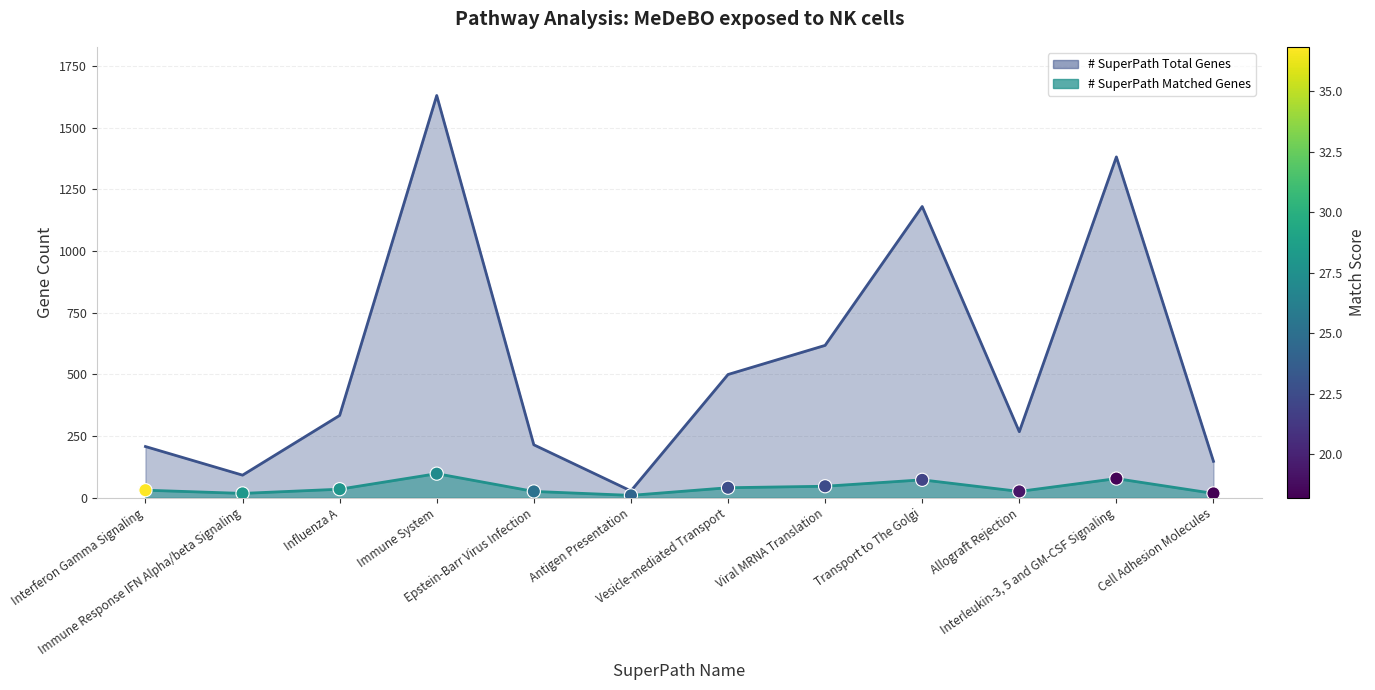

What is the total value across all series at Transport to The Golgi?

1254